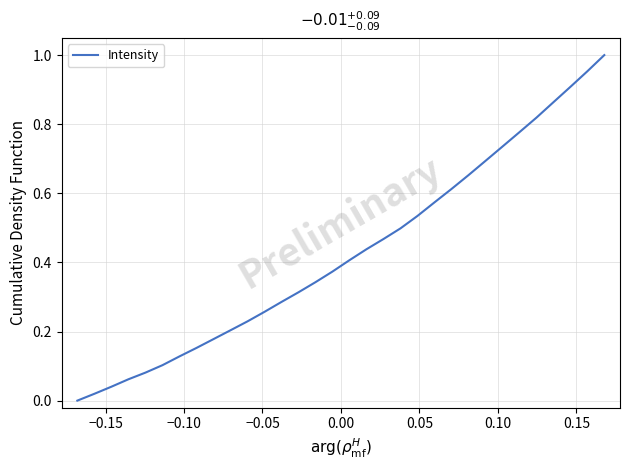

Is this an area chart (filled region under the line)?

No